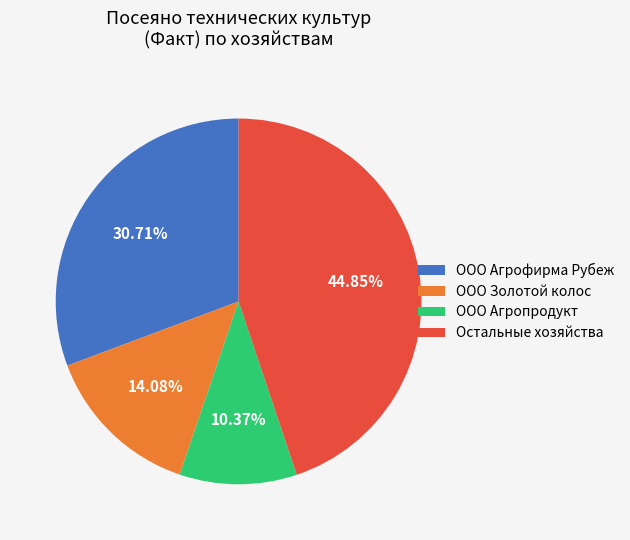

To the nearest percent, what is the average slice percentage?

25%